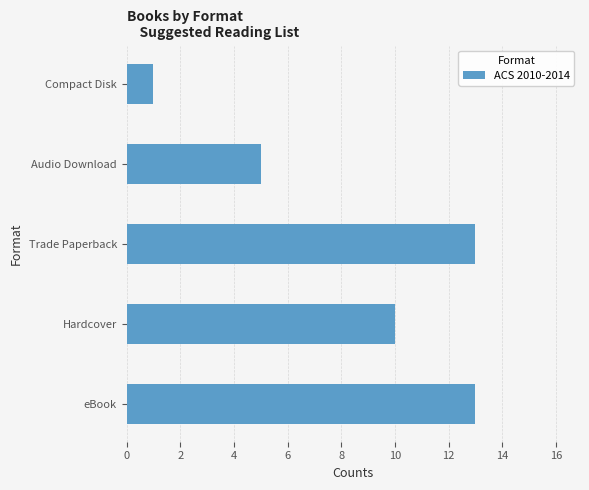

Reading bottom to top, what are all the values shown in this chart?

eBook=13	Hardcover=10	Trade Paperback=13	Audio Download=5	Compact Disk=1